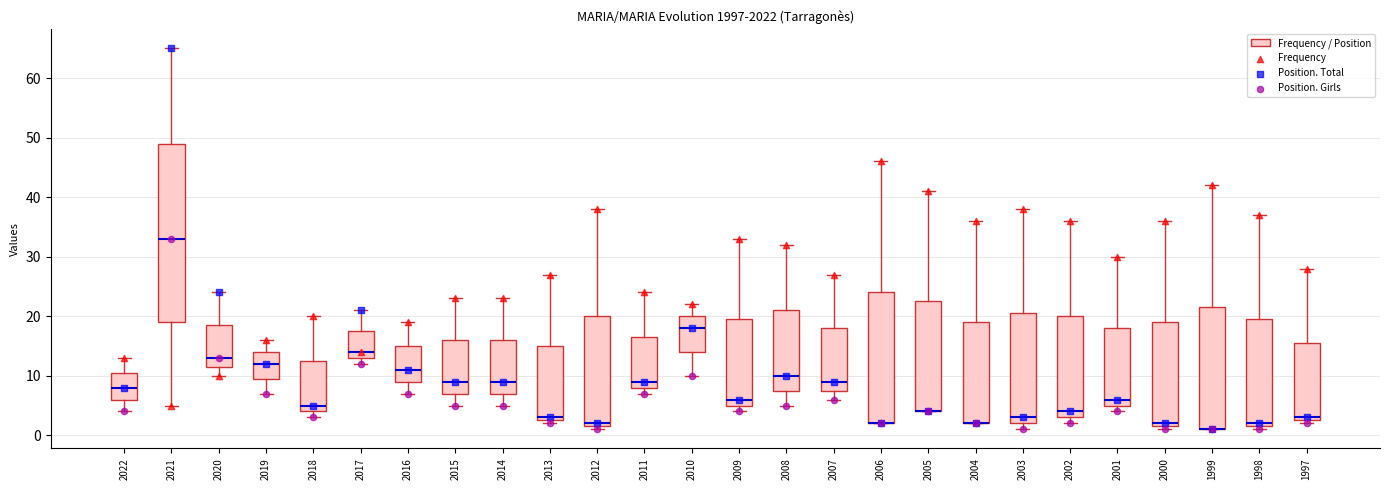

Which box is the tallest, from its lower edge to its upper edge?

2021